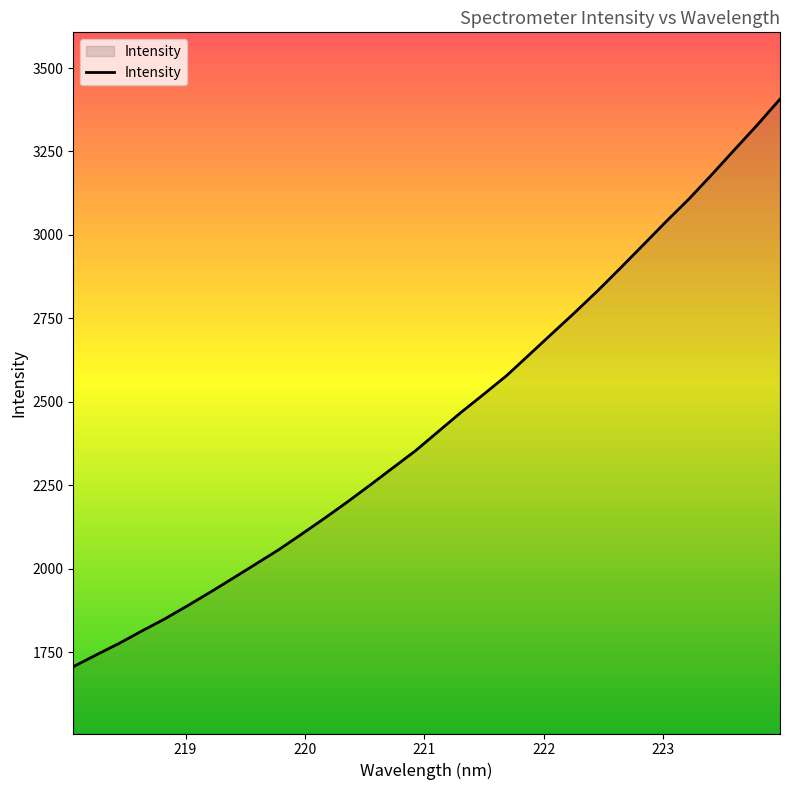

What is the greatest value displayed?

3406.9